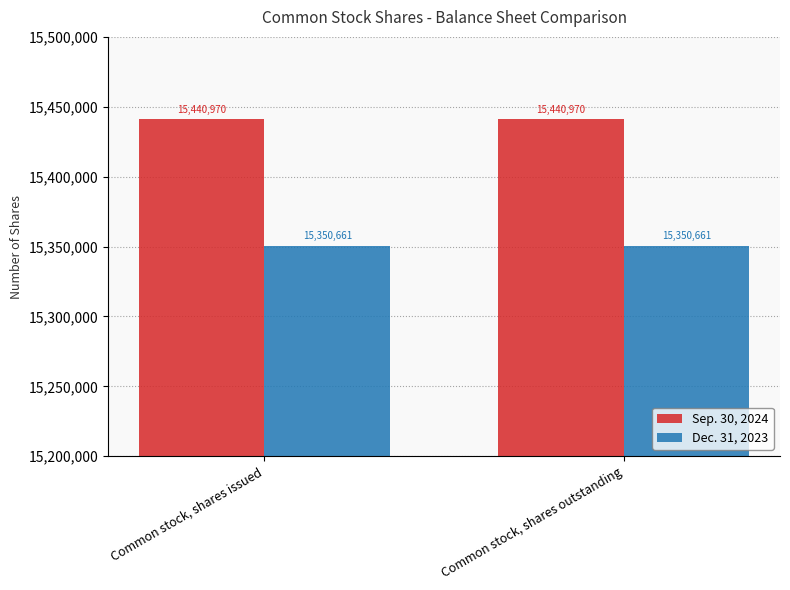

How many groups of bars are there?

2